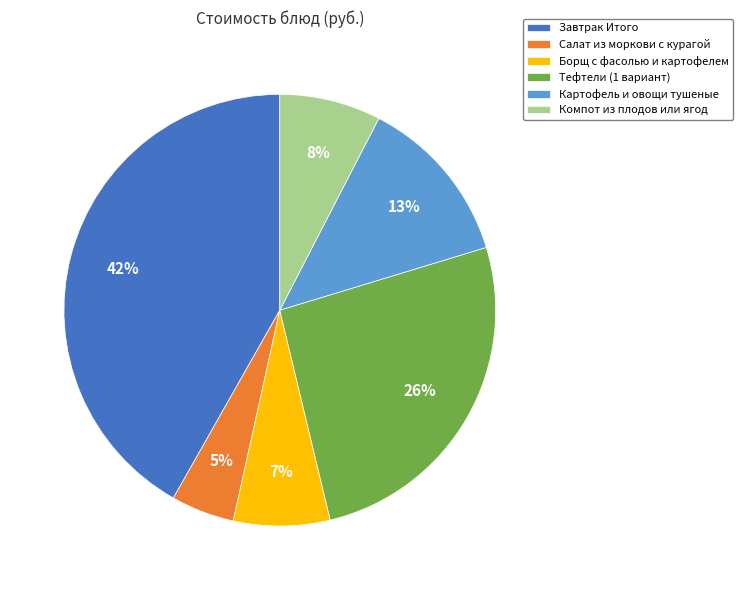

Which category has the smallest portion of the pie?

Салат из моркови с курагой